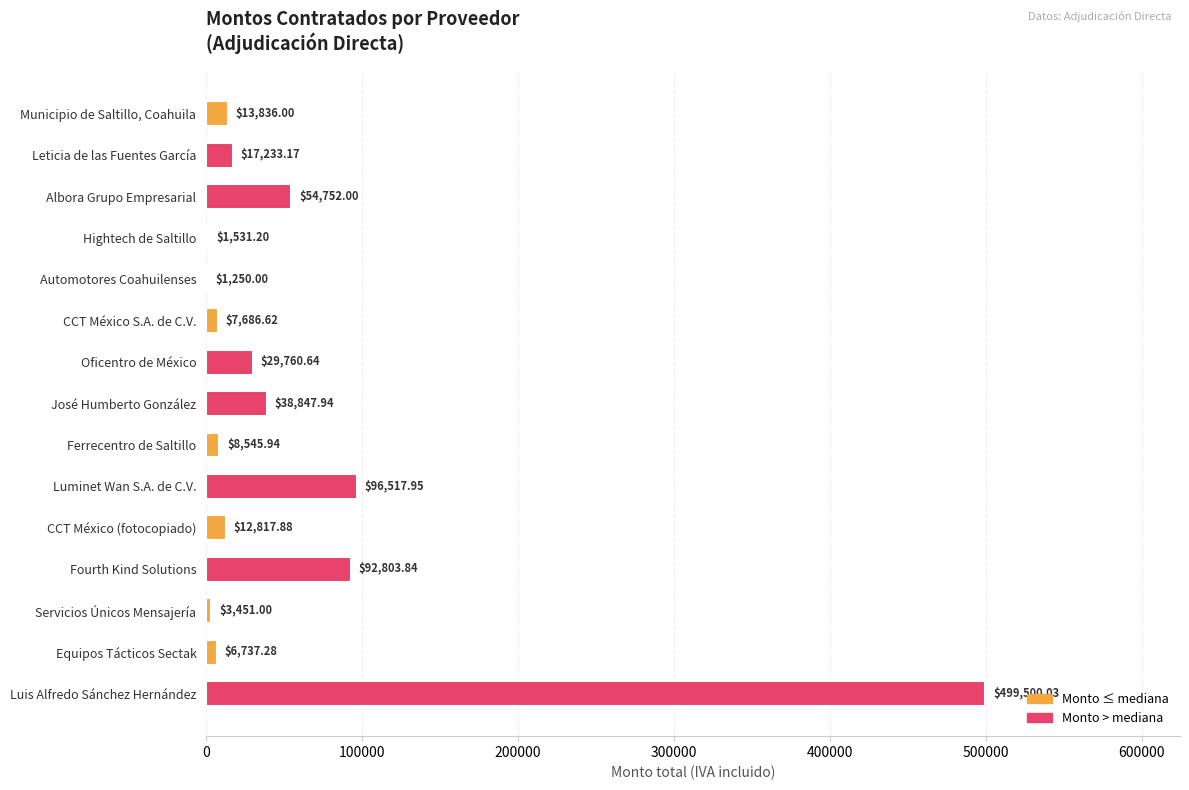

Where is the data nearest to the value 250375?

Luminet Wan S.A. de C.V.